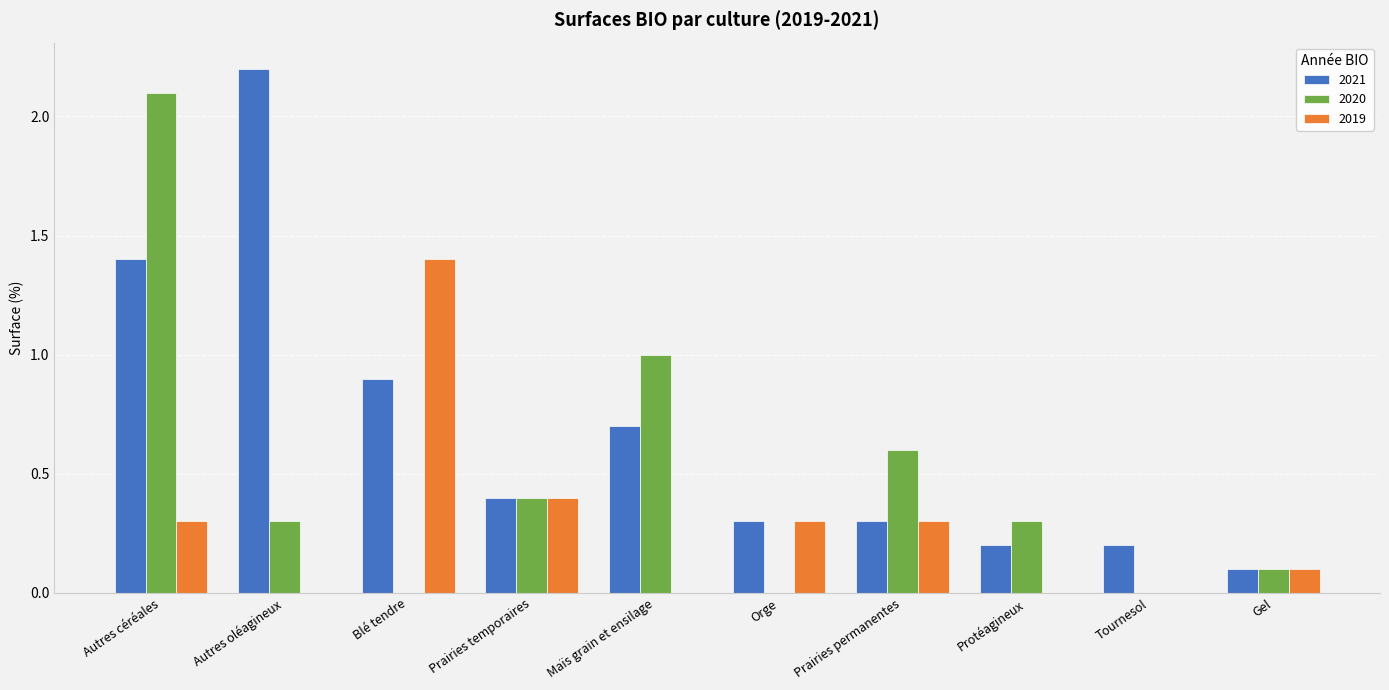

Between Autres céréales and Orge, which series saw the biggest shift?

2020